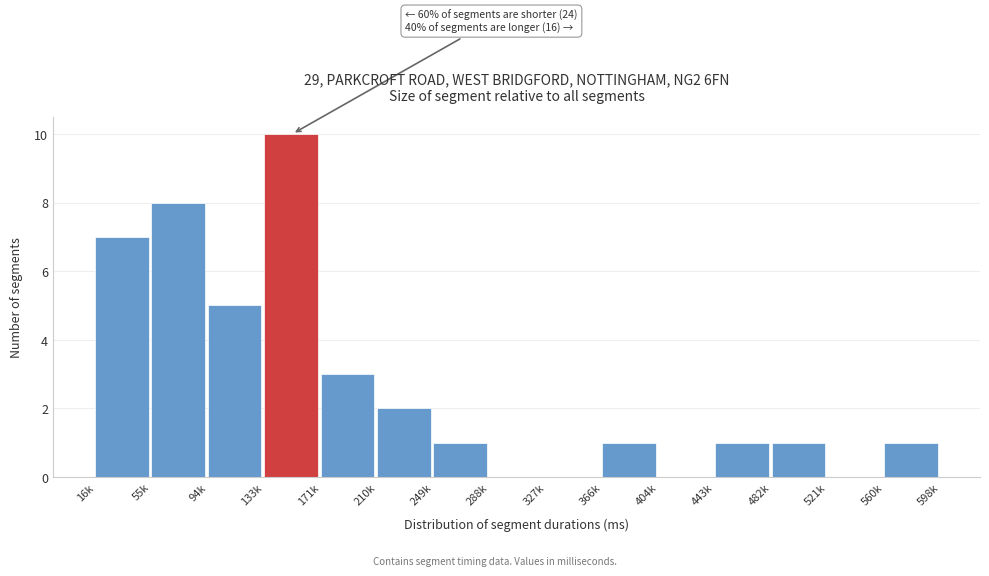

Reading left to right, transcribe all the data shown in this chart.

16k=7	55k=8	94k=5	133k=10	171k=3	210k=2	249k=1	288k=0	327k=0	366k=1	404k=0	443k=1	482k=1	521k=0	560k=1